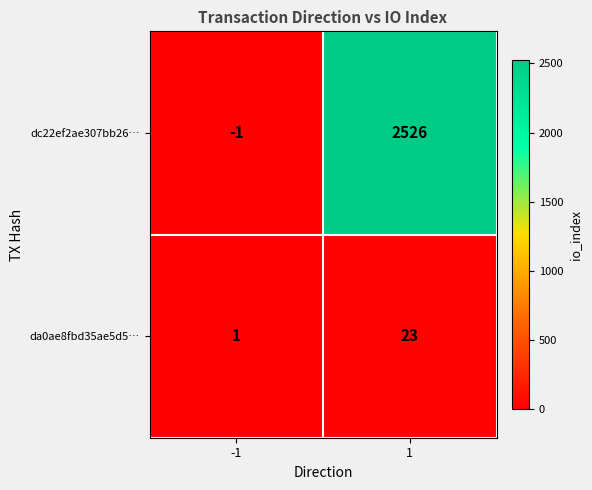

Between -1 and 1, which series saw the biggest shift?

dc22ef2ae307bb26…